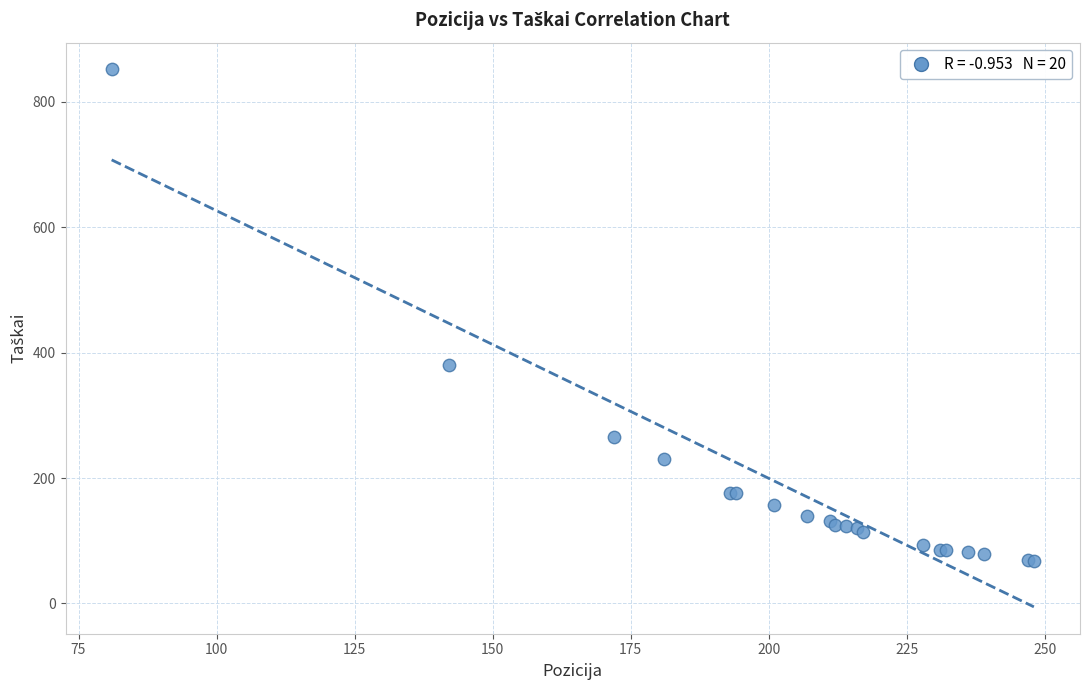

What Y value in the scatter plot is closest to 459?

380.8